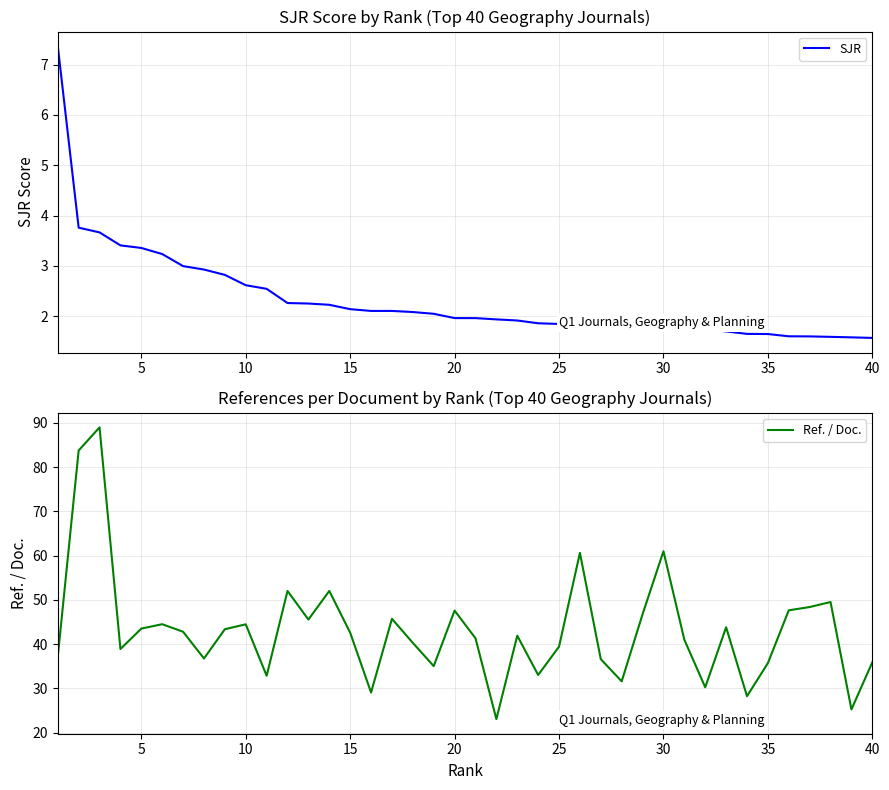

Is it true that SJR equals 3.4 at 5?

True